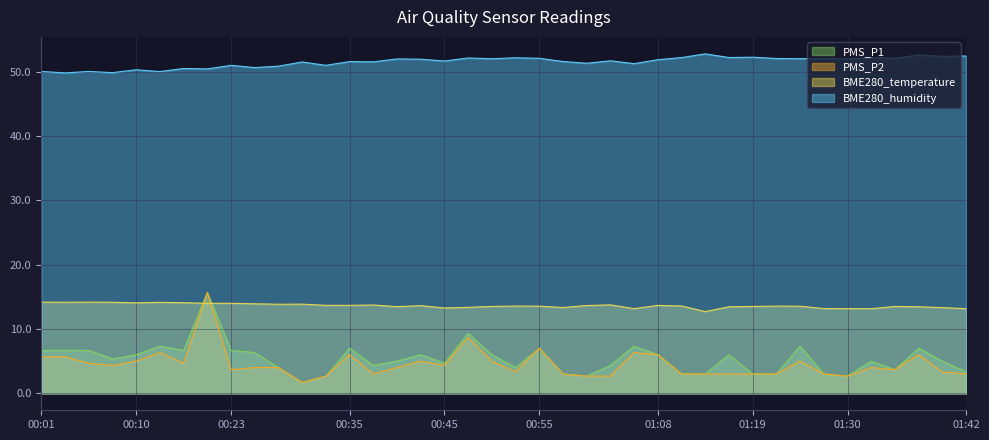

List the series in order of their peak value, highest first.

BME280_humidity, PMS_P1, PMS_P2, BME280_temperature